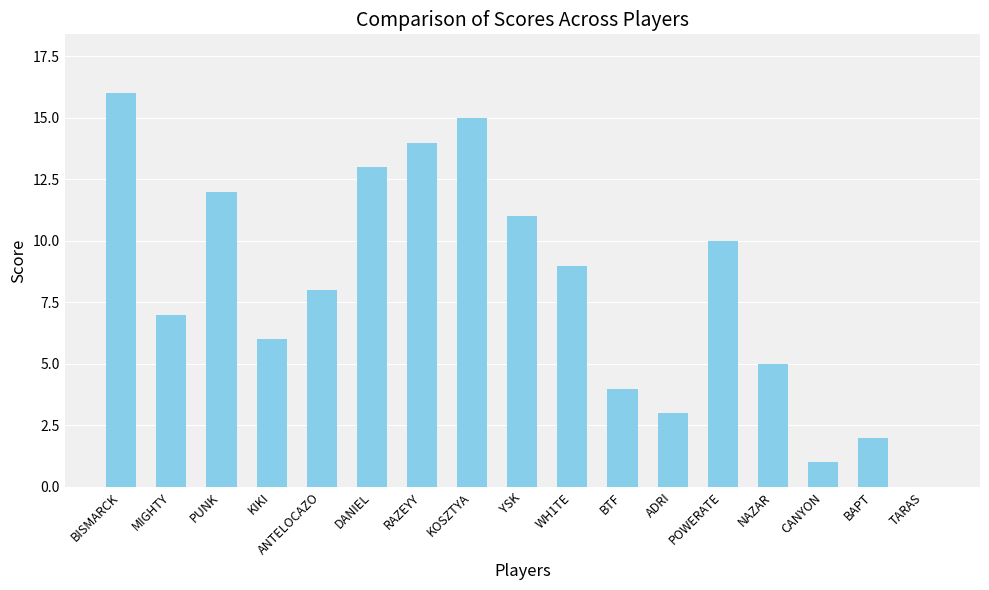

Which has a higher value, POWERATE or NAZAR?

POWERATE